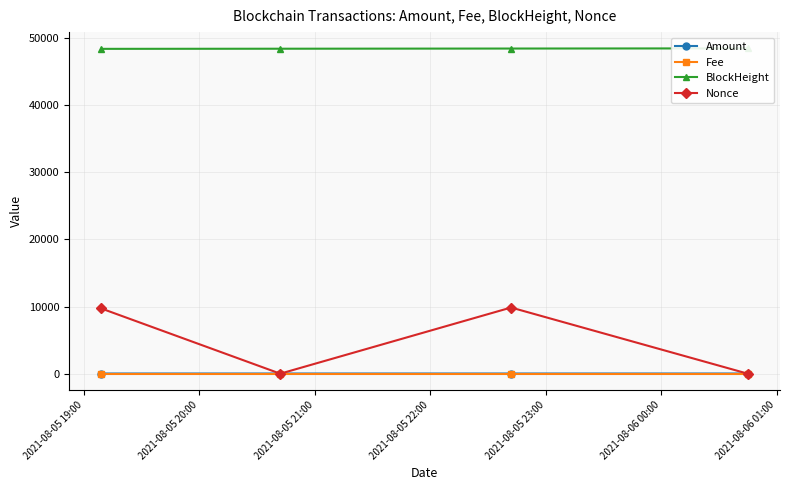

How many interior local valleys does the Nonce series have?

1